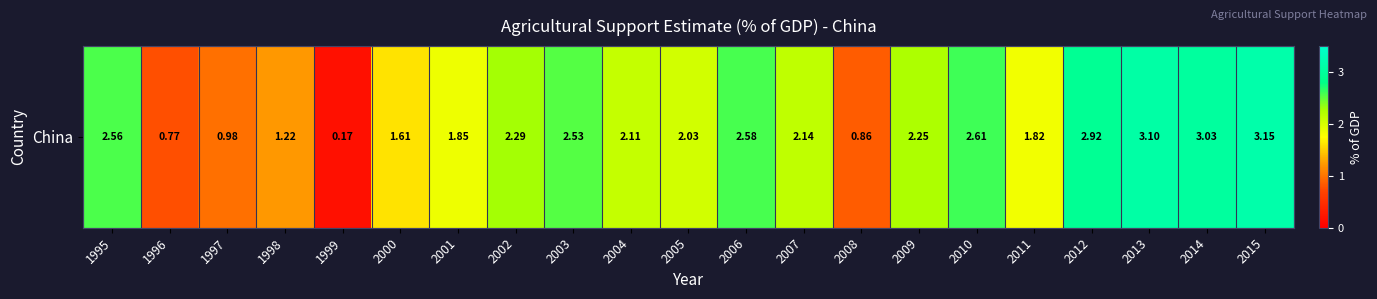

The chart shows a value of 1.9 at 2012. True or false?

False